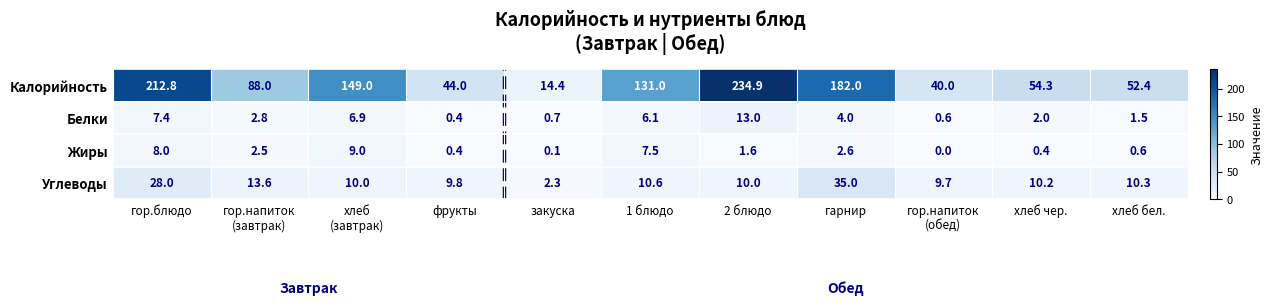

Rank the series at закуска from lowest to highest value.

Жиры, Белки, Углеводы, Калорийность